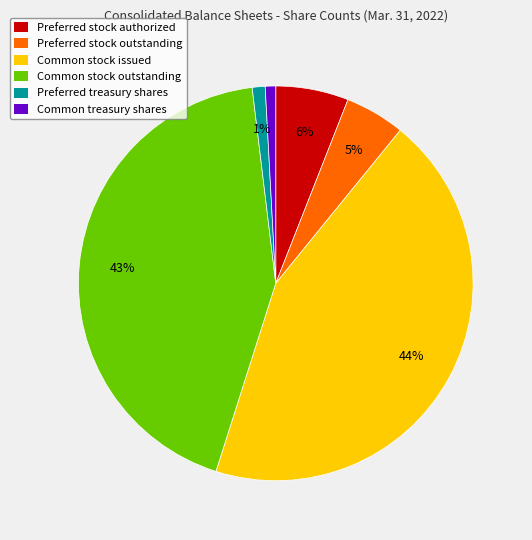

What percentage is the Common treasury shares slice, to the nearest percent?

1%